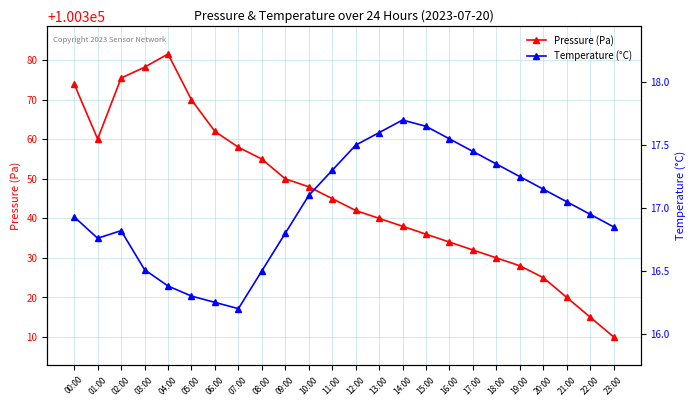

True or false: Temperature (°C) and Pressure (Pa) intersect in this chart.

False